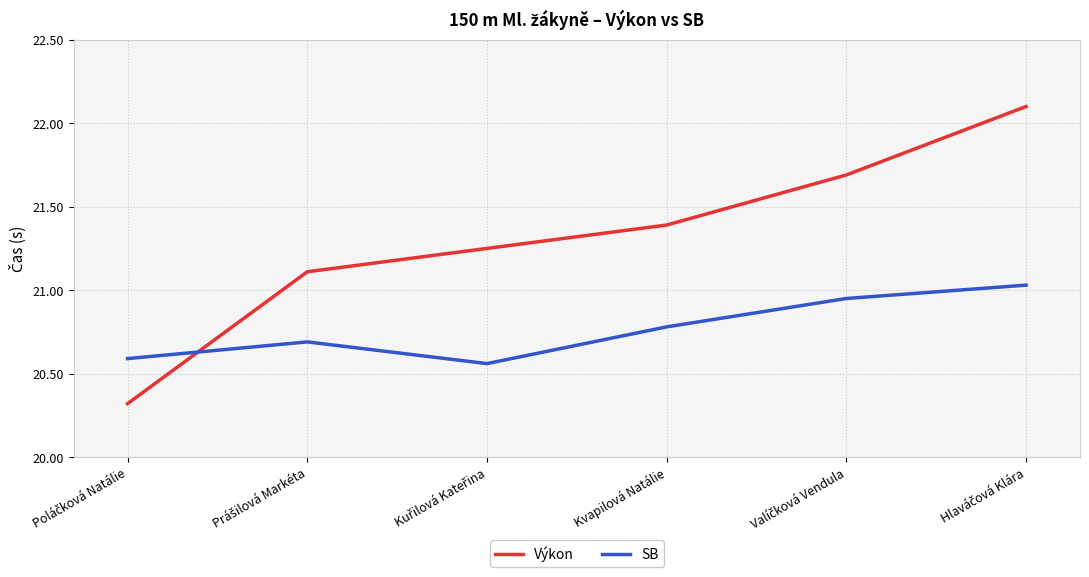

True or false: SB and Výkon intersect in this chart.

True